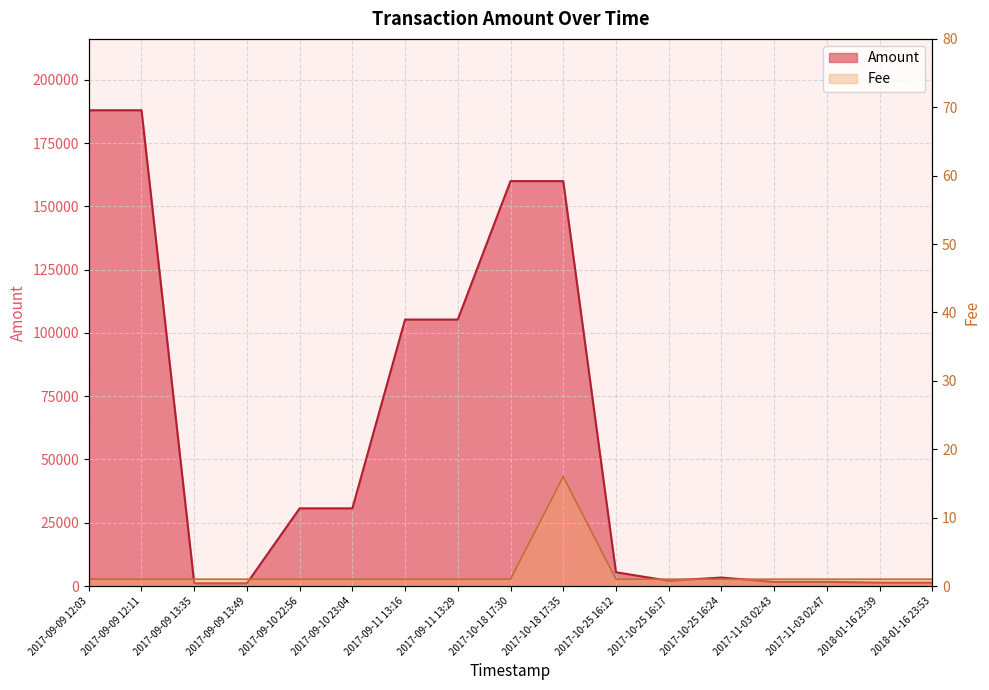

At how many categories does at least one series exceed 38936?

6